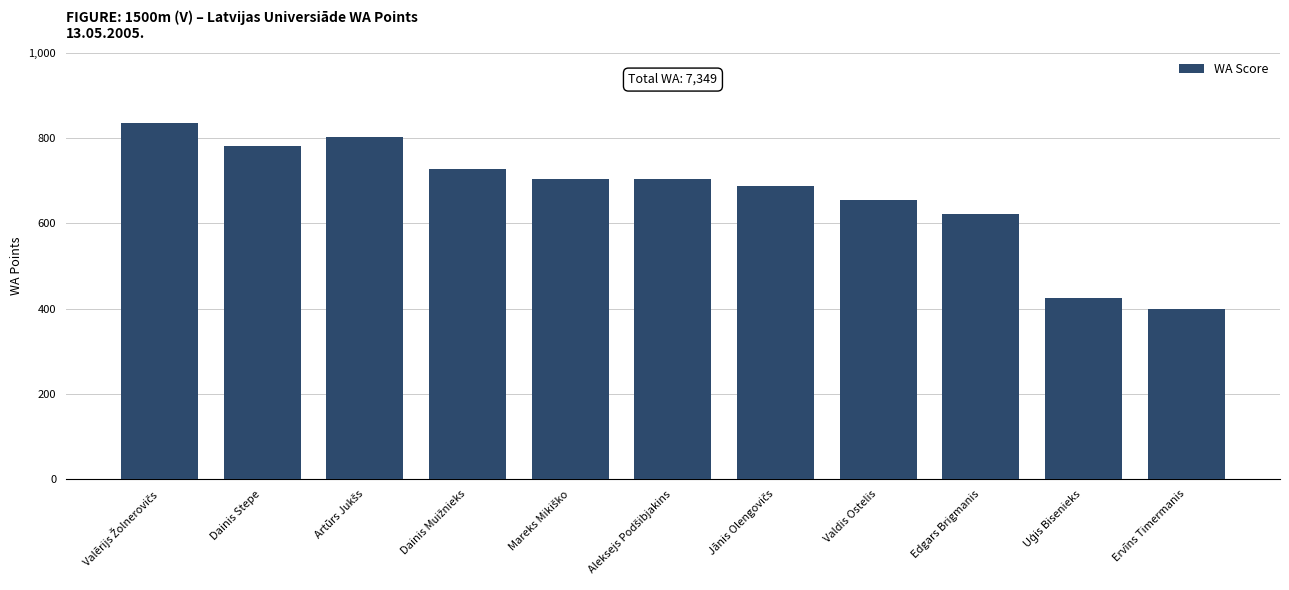

What is the difference between the second highest and second lowest values?

379